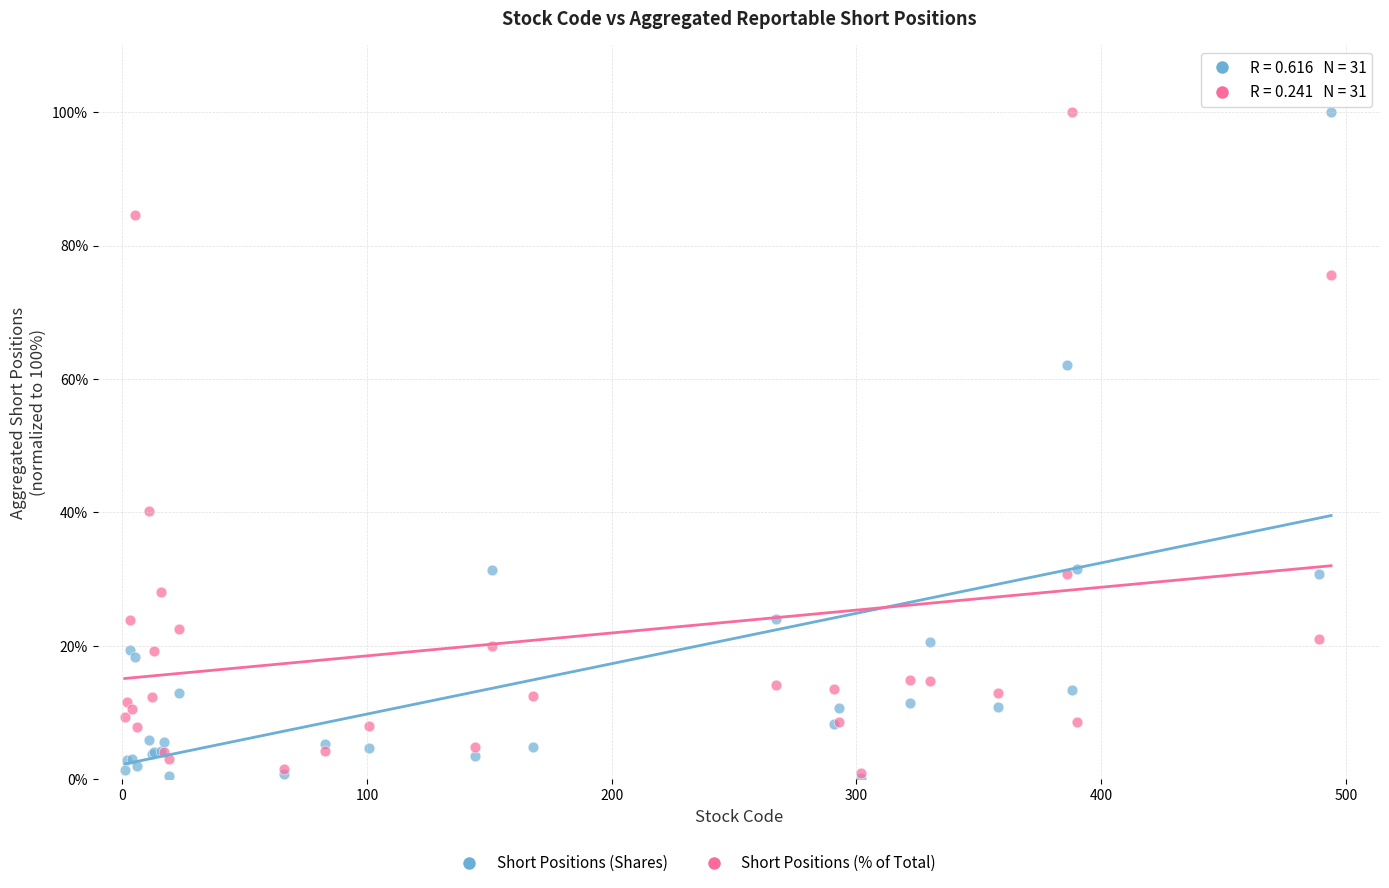

Across all series, what Y value is closest to 50?

40.2